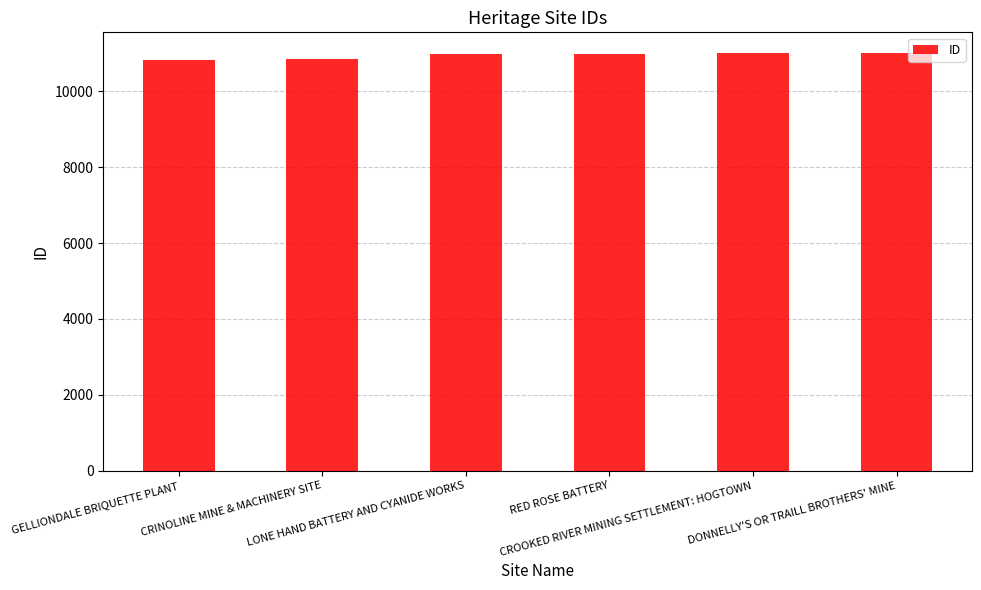

How many data points does each series have?

6